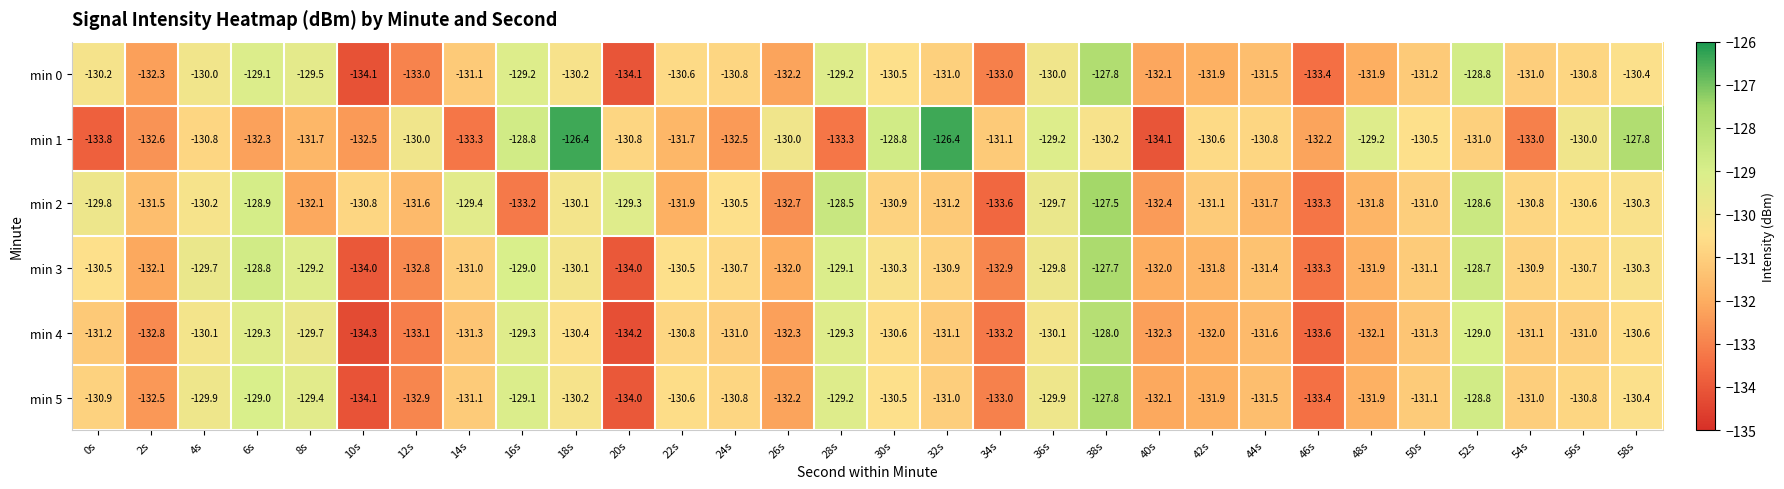

Between 0s and 14s, which series saw the biggest shift?

min 0